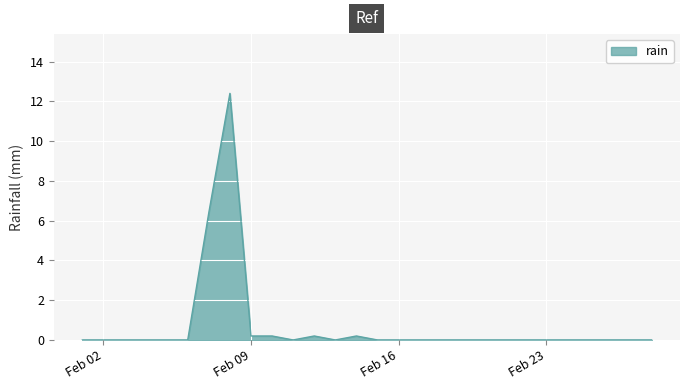

What is the maximum value shown in the chart?

12.4